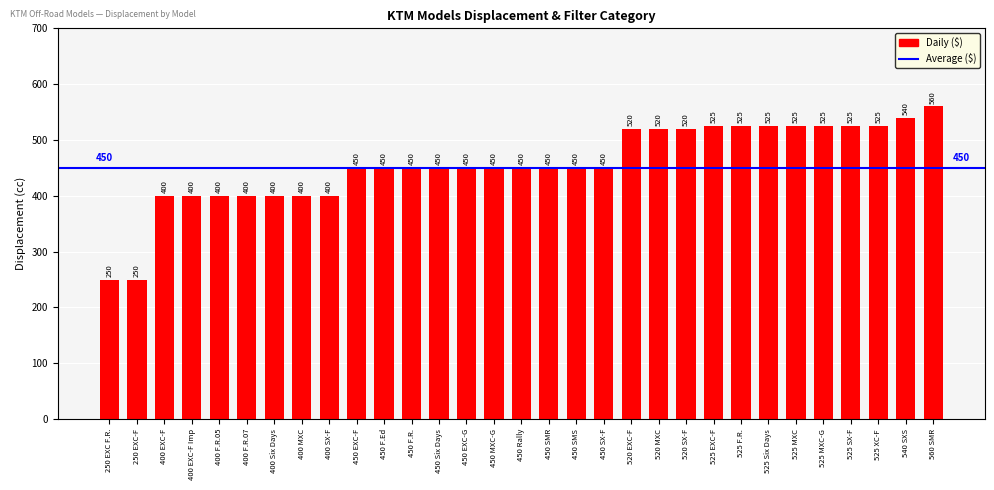

Which category has the highest value across all series?

560 SMR